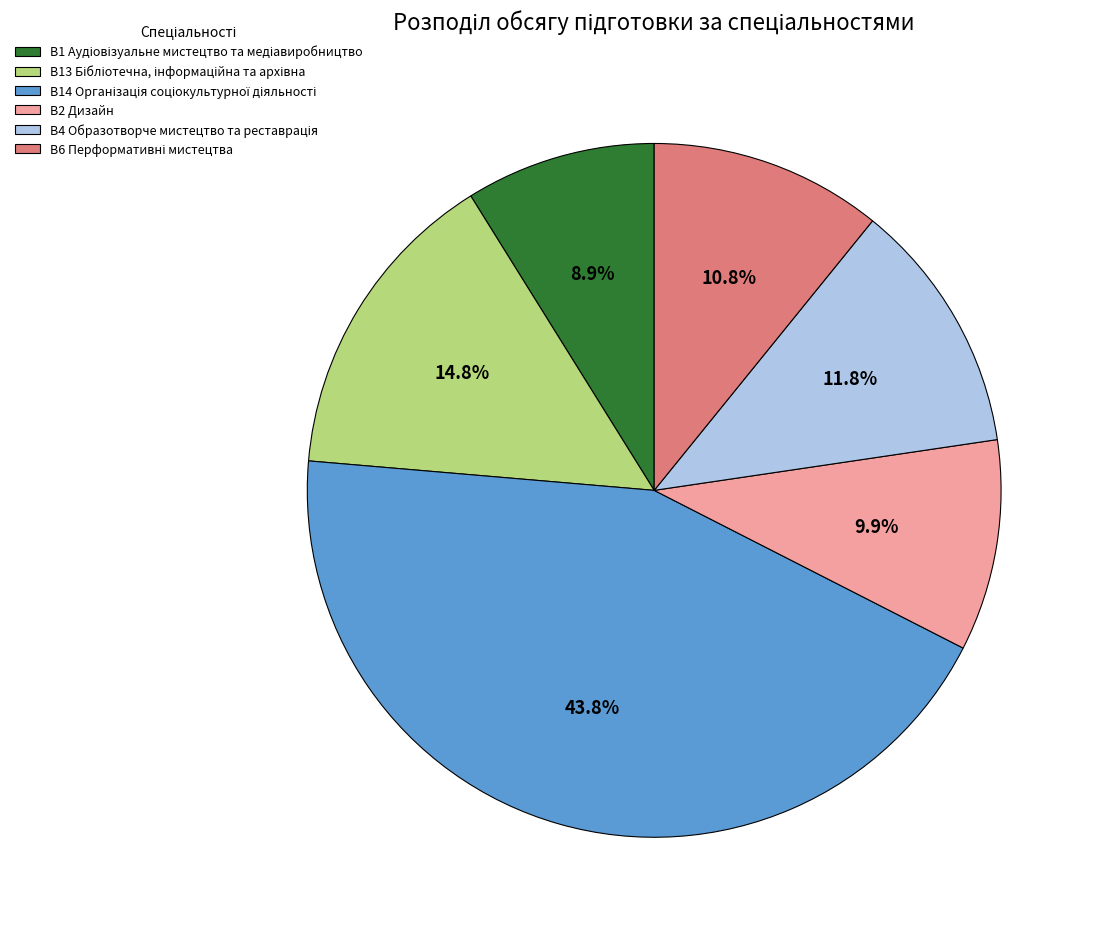

Does any single category account for the majority?

No